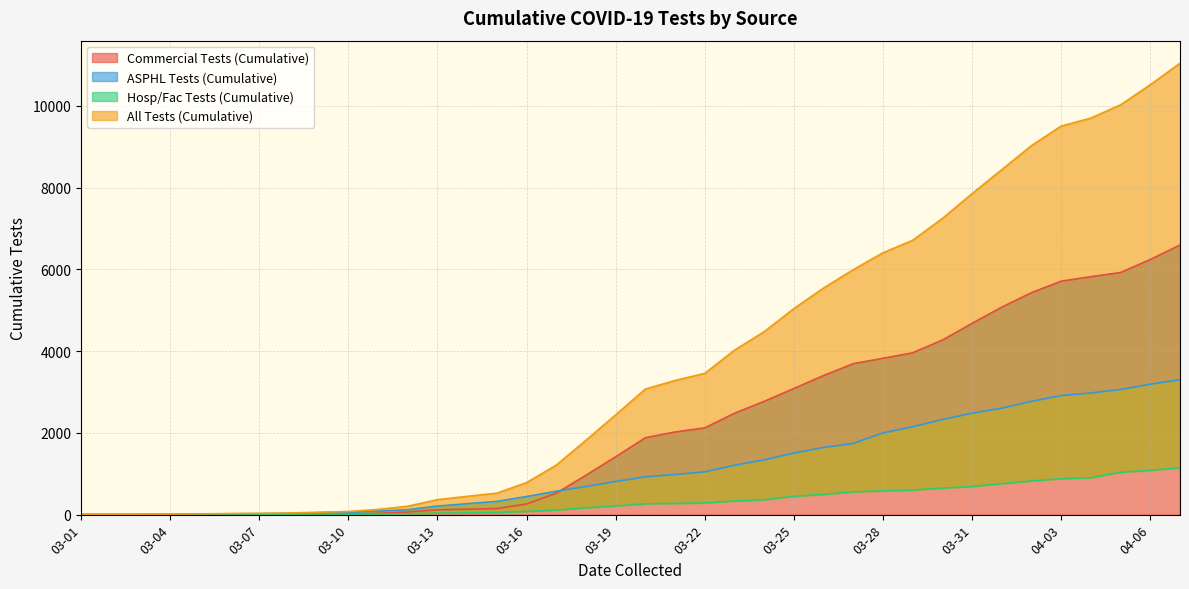

What is the sum of the All Tests (Cumulative) values at 03-24 and 03-14?

4921